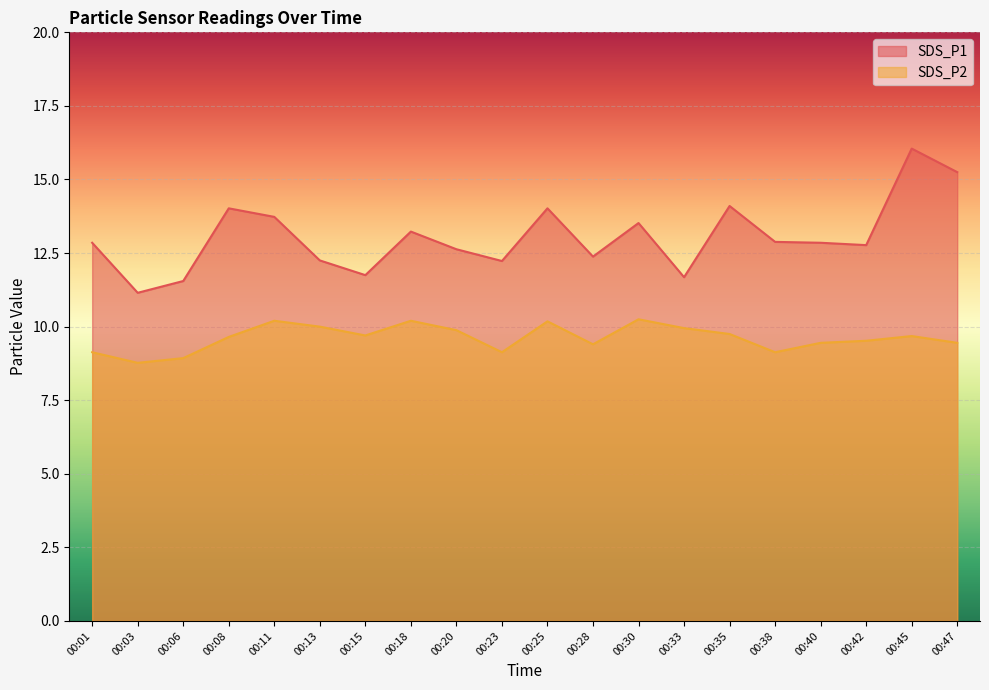

How many interior local peaks does the SDS_P2 series have?

5